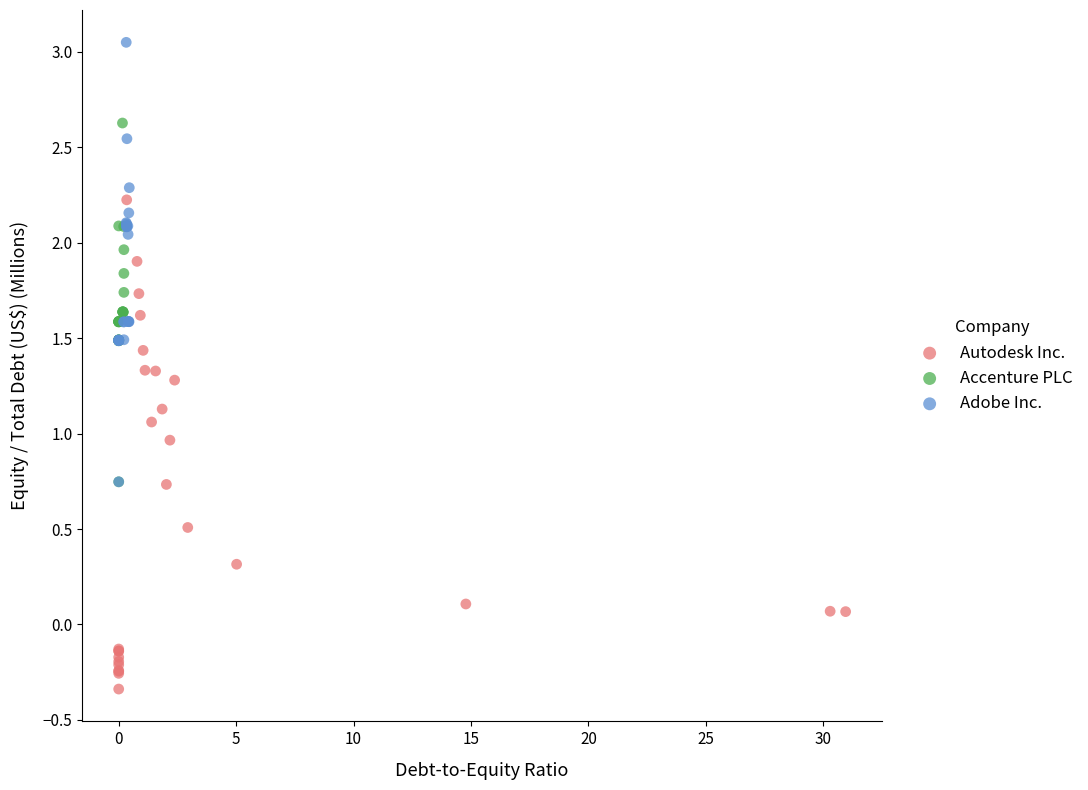

Which series reaches the minimum Y coordinate?

Autodesk Inc.